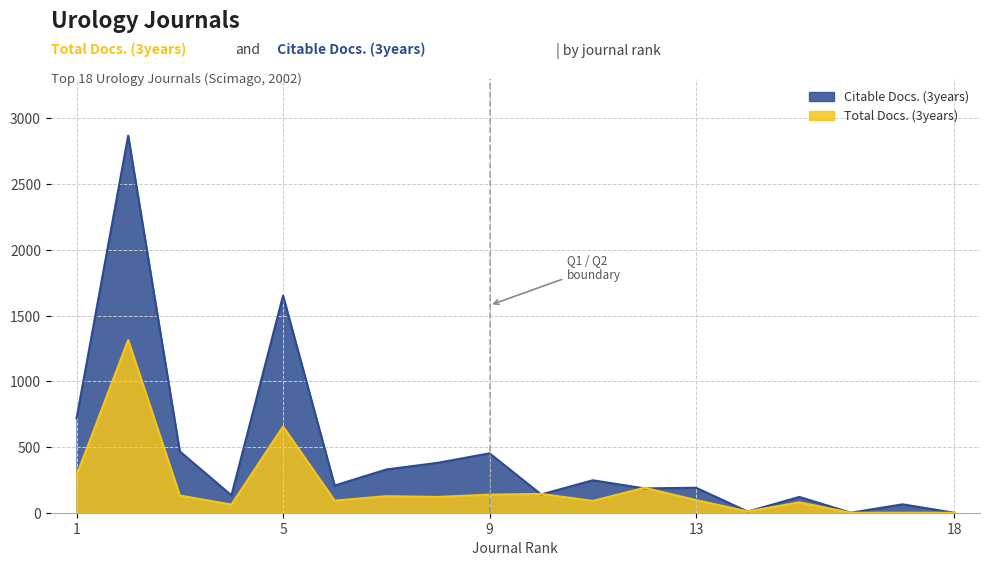

Where do Total Docs. (3years) and Citable Docs. (3years) first cross each other?

9 and 10